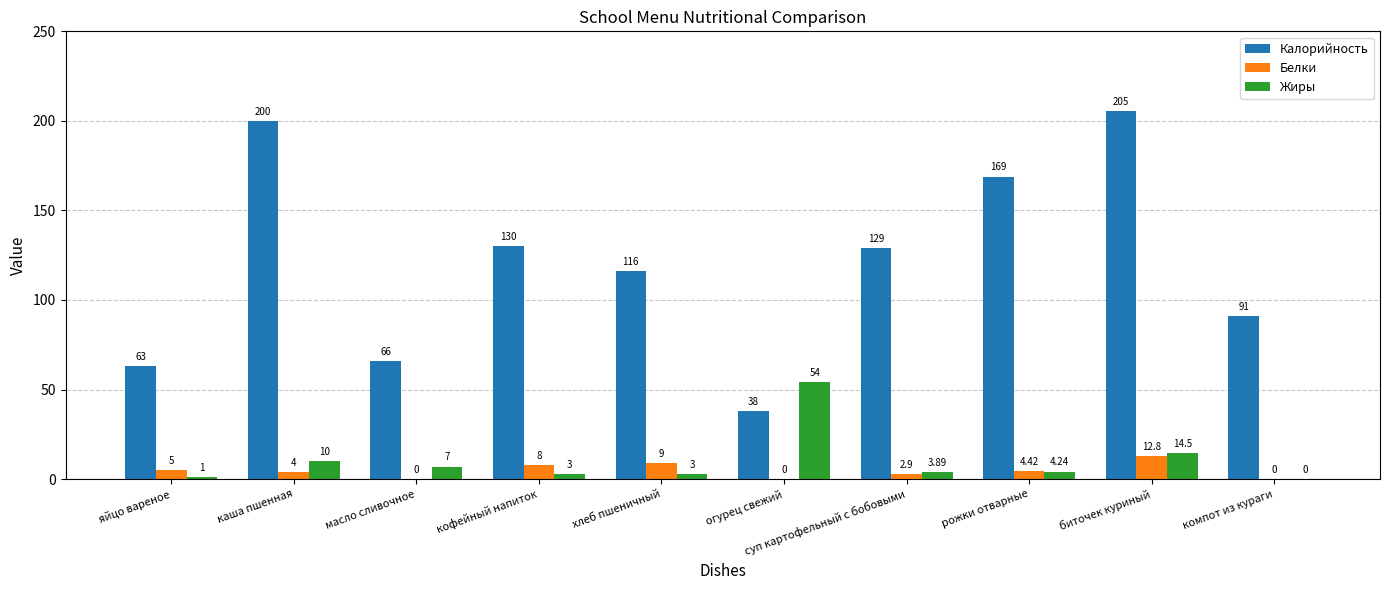

Count the number of categories in the chart.

10